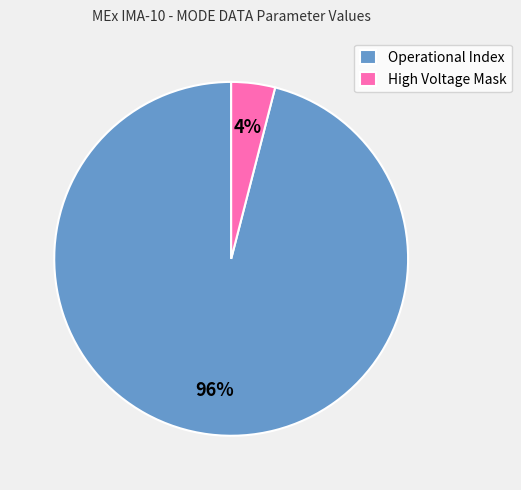

To the nearest percent, what portion does Operational Index represent?

96%